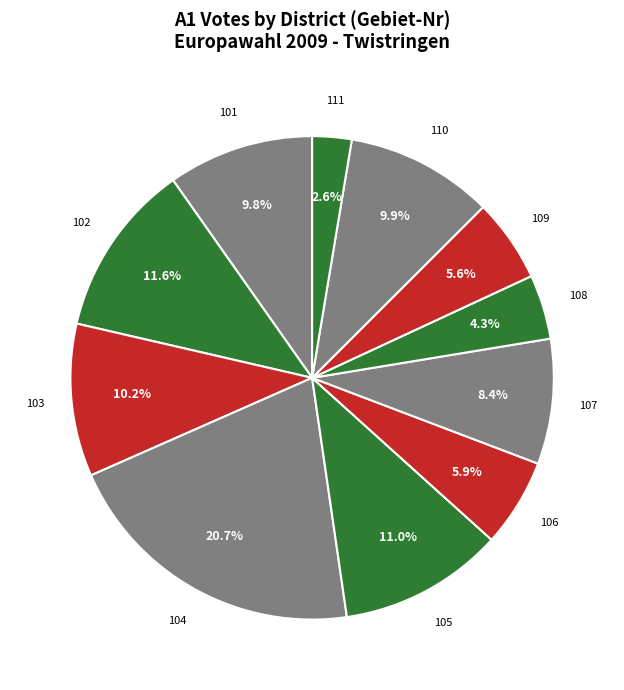

Does any single category account for the majority?

No